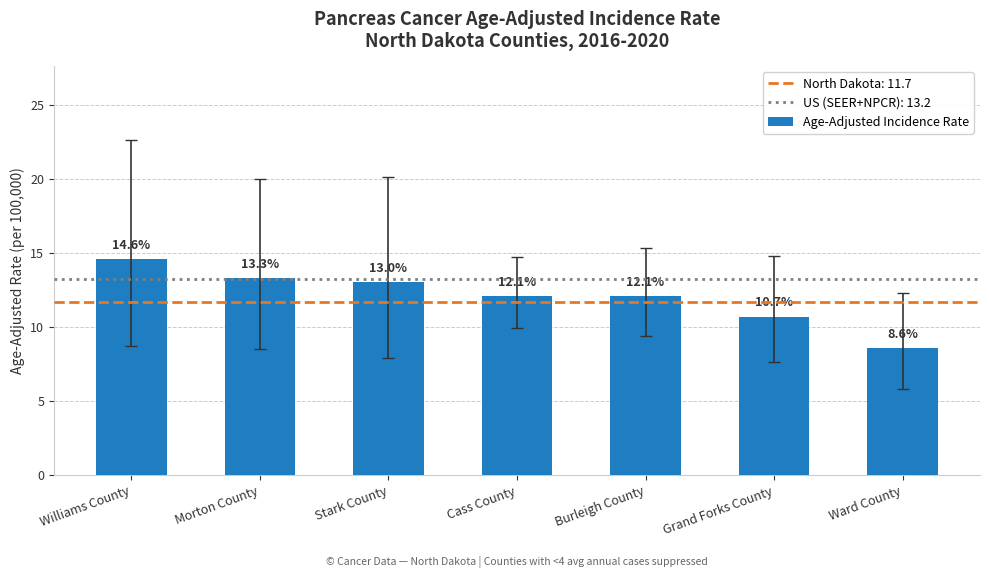

What is the value of the 1st bar from the left?

14.6